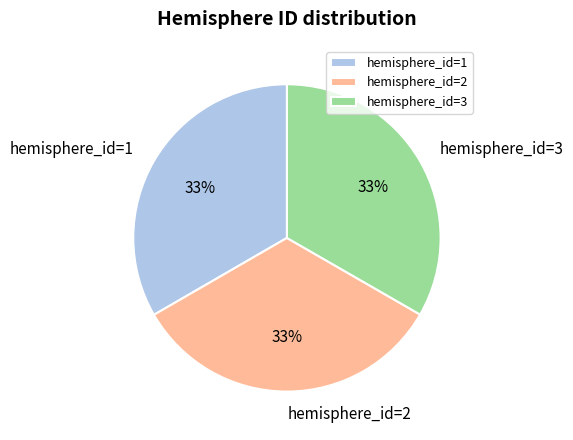

True or false: hemisphere_id=1 accounts for 8% of the total.

False